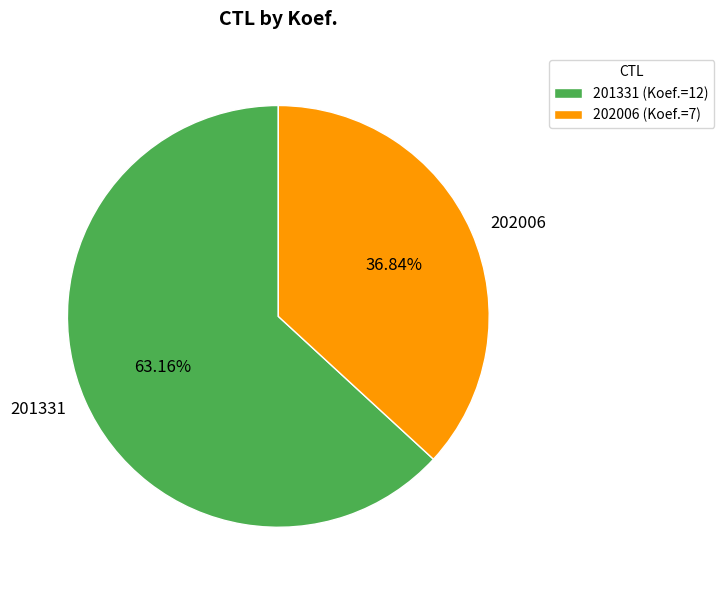

What is the total percentage of 201331 and 202006?

100.0%